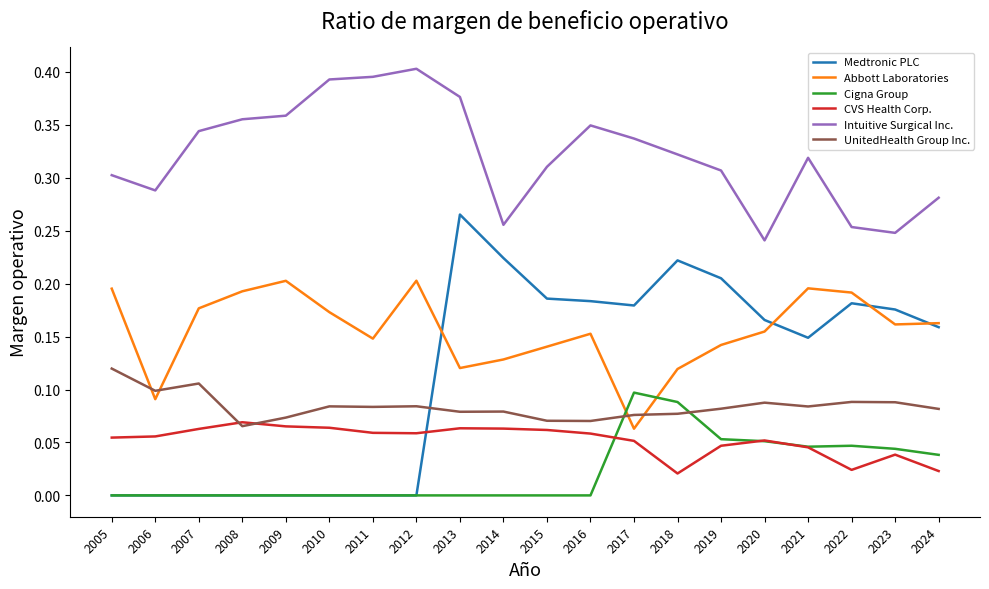

The value of Cigna Group at 2013 is 0.0. True or false?

True